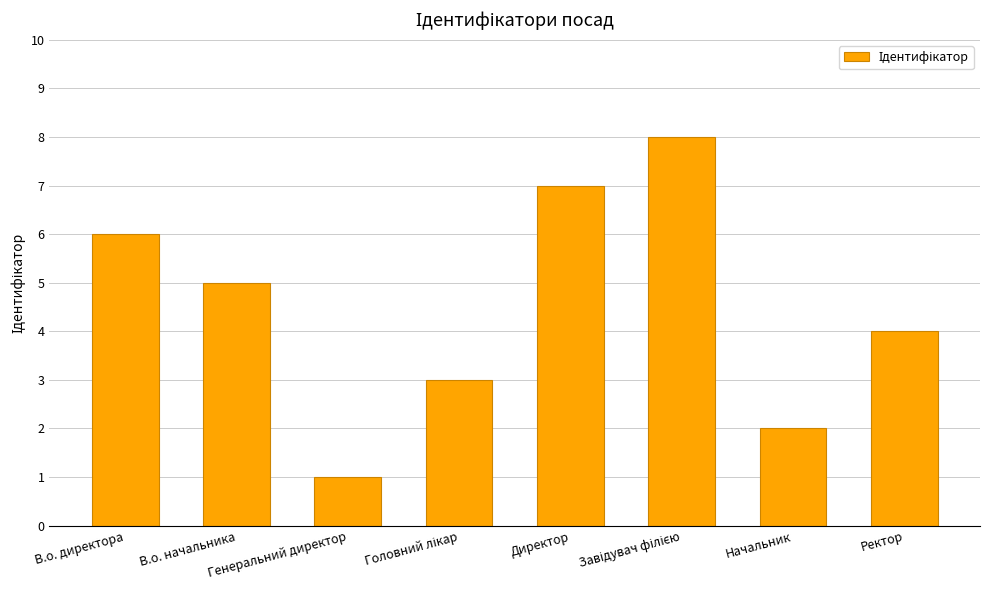

What is the greatest value displayed?

8